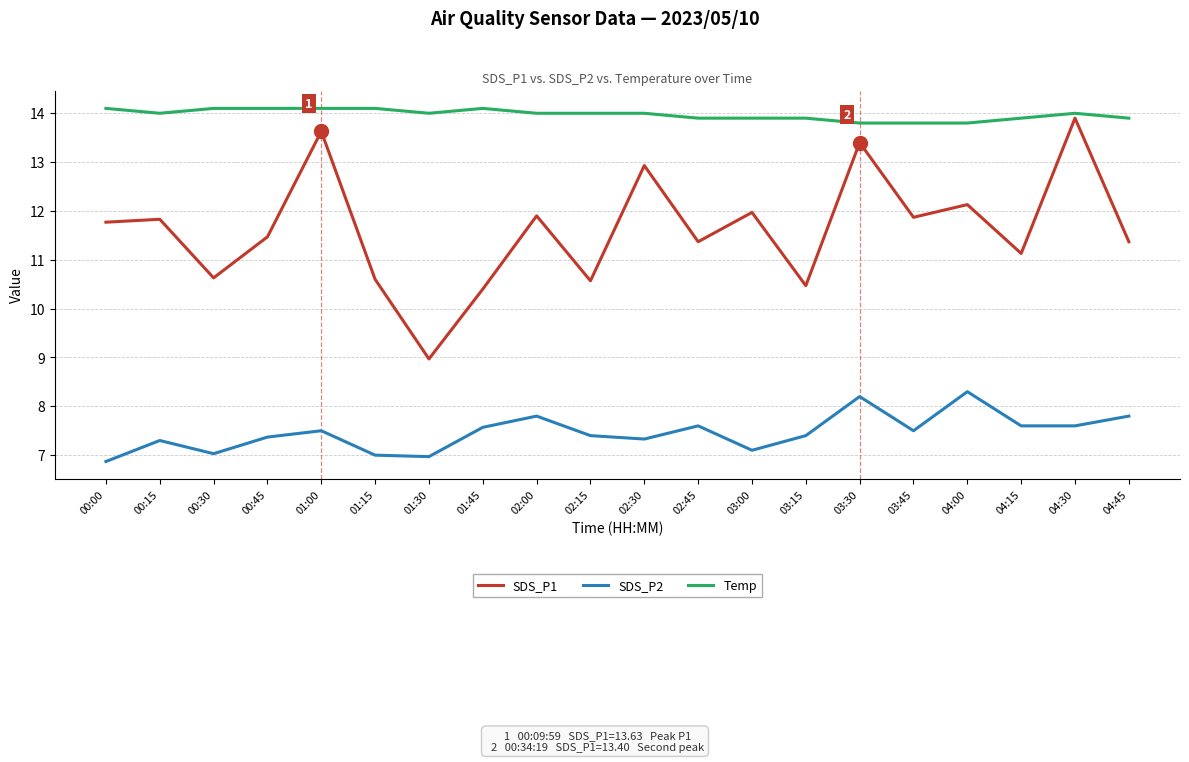

True or false: Temp and SDS_P1 cross at least once.

False